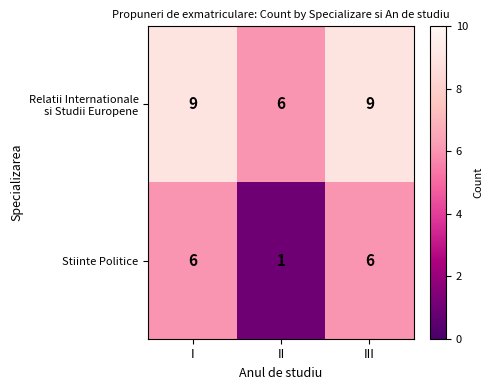

Count the number of data series in this chart.

2